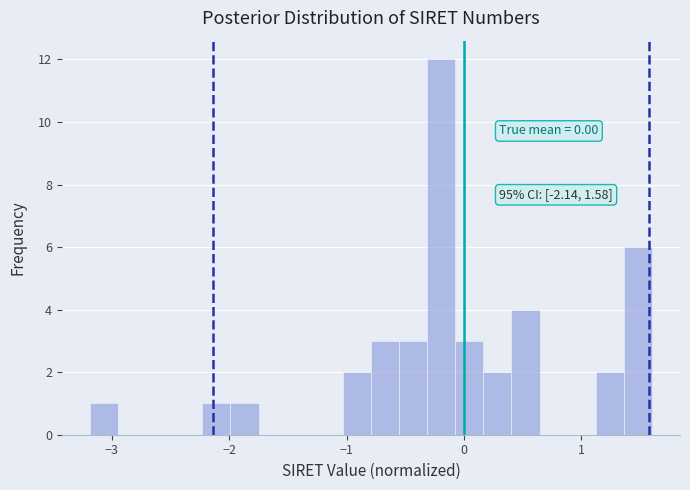

Read against the x-axis, roughly where is the centre of the tallest bar?

-0.2